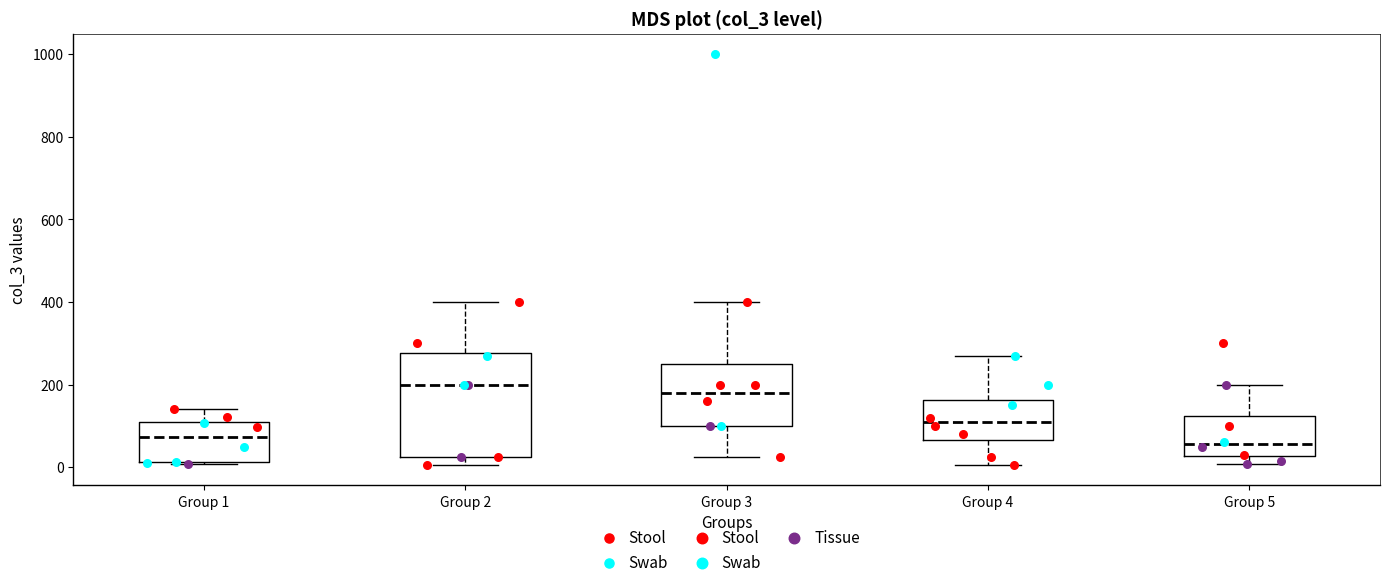

Which box is the tallest, from its lower edge to its upper edge?

Group 2